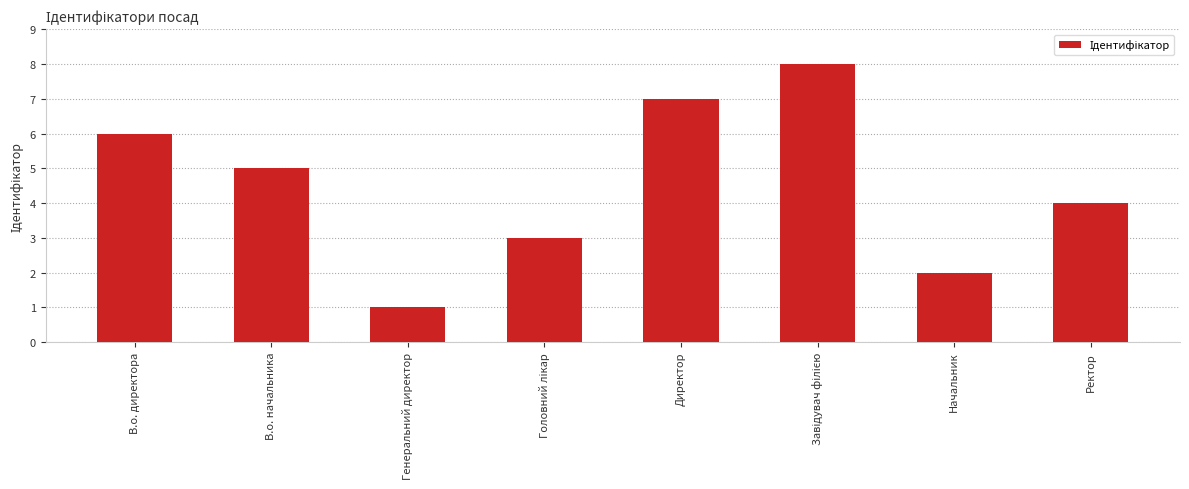

How many values are below 5?

4